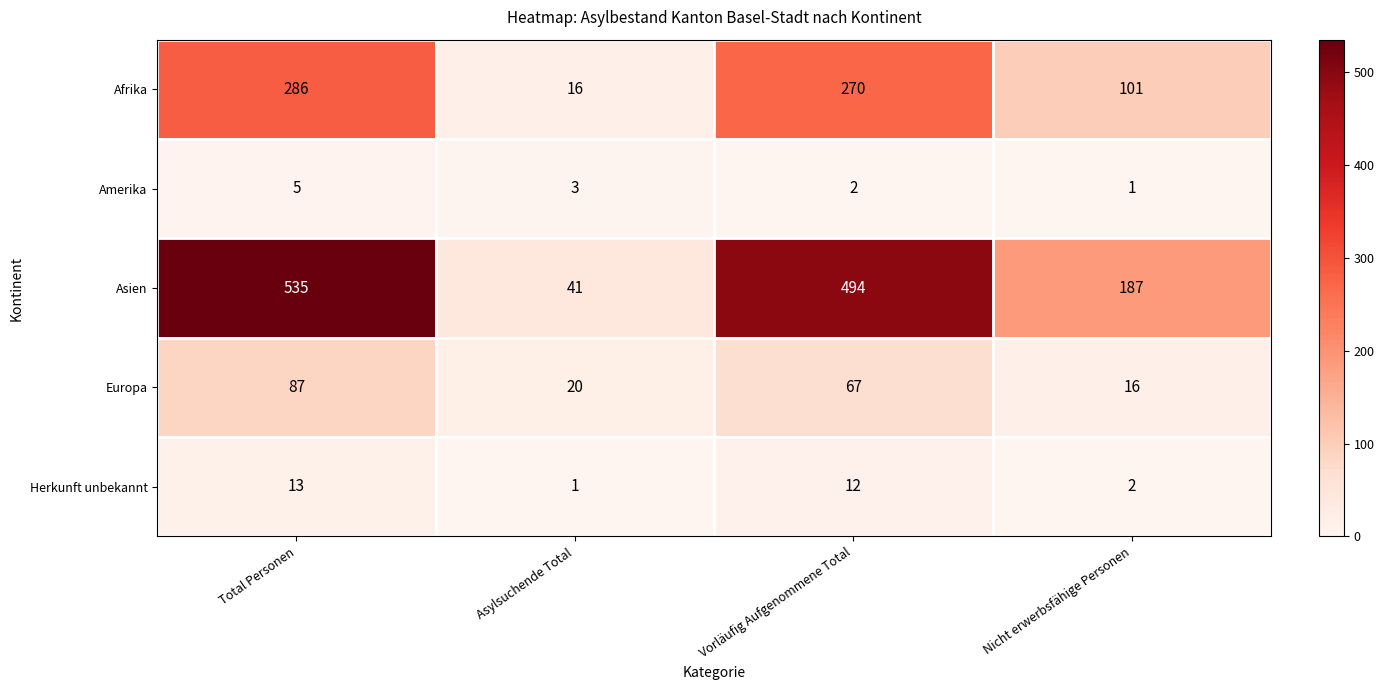

Count the number of data series in this chart.

5